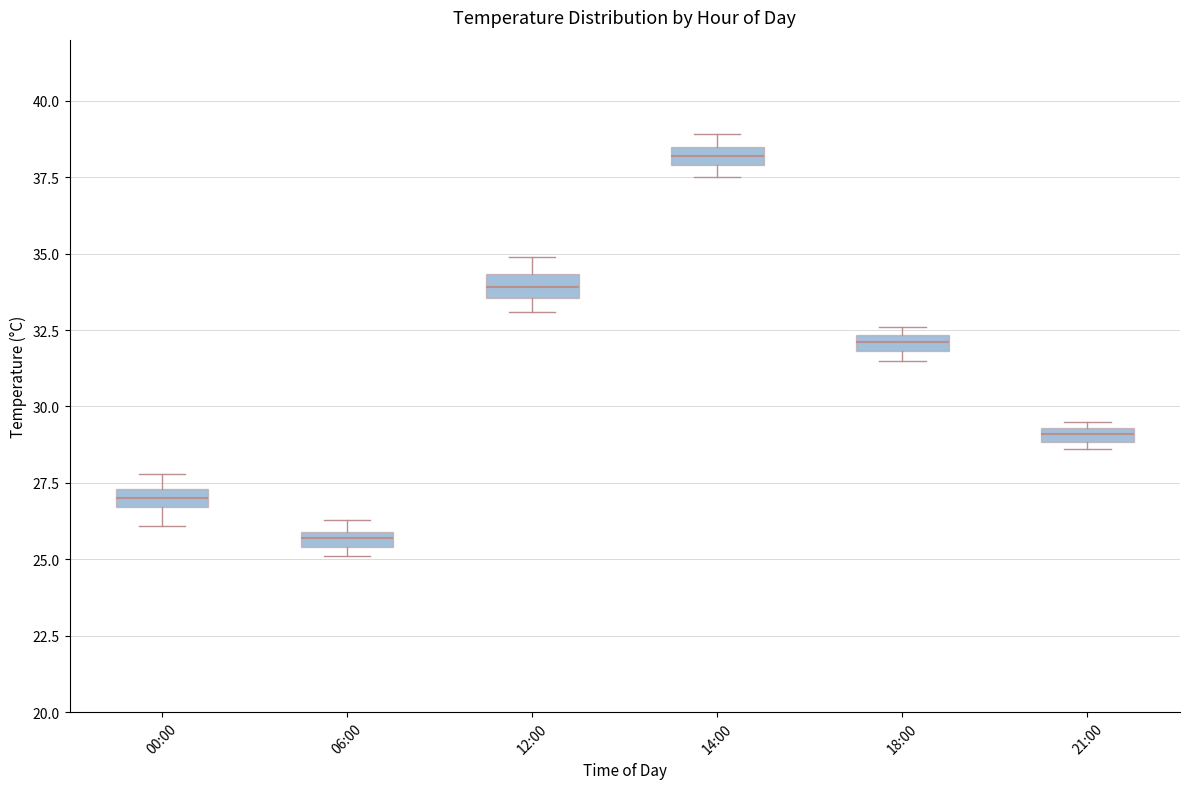

Which box has the lowest median line?

06:00